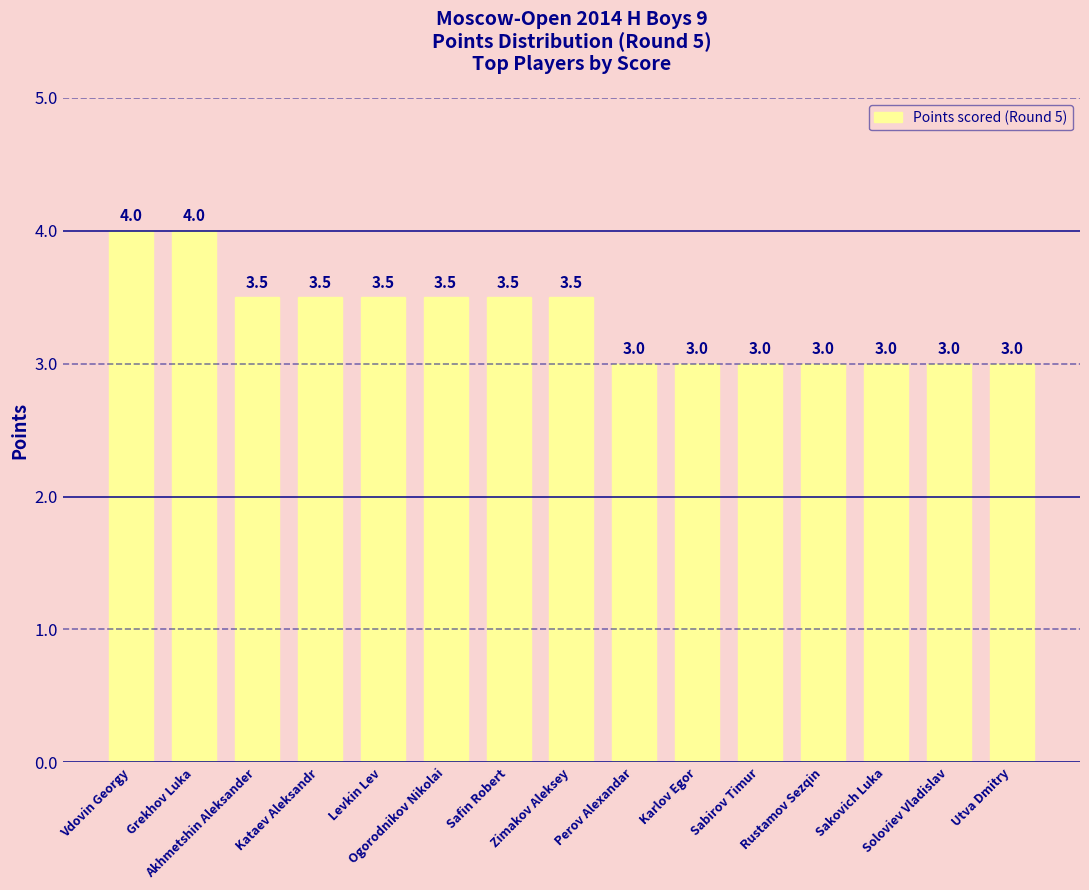

What is the greatest value displayed?

4.0